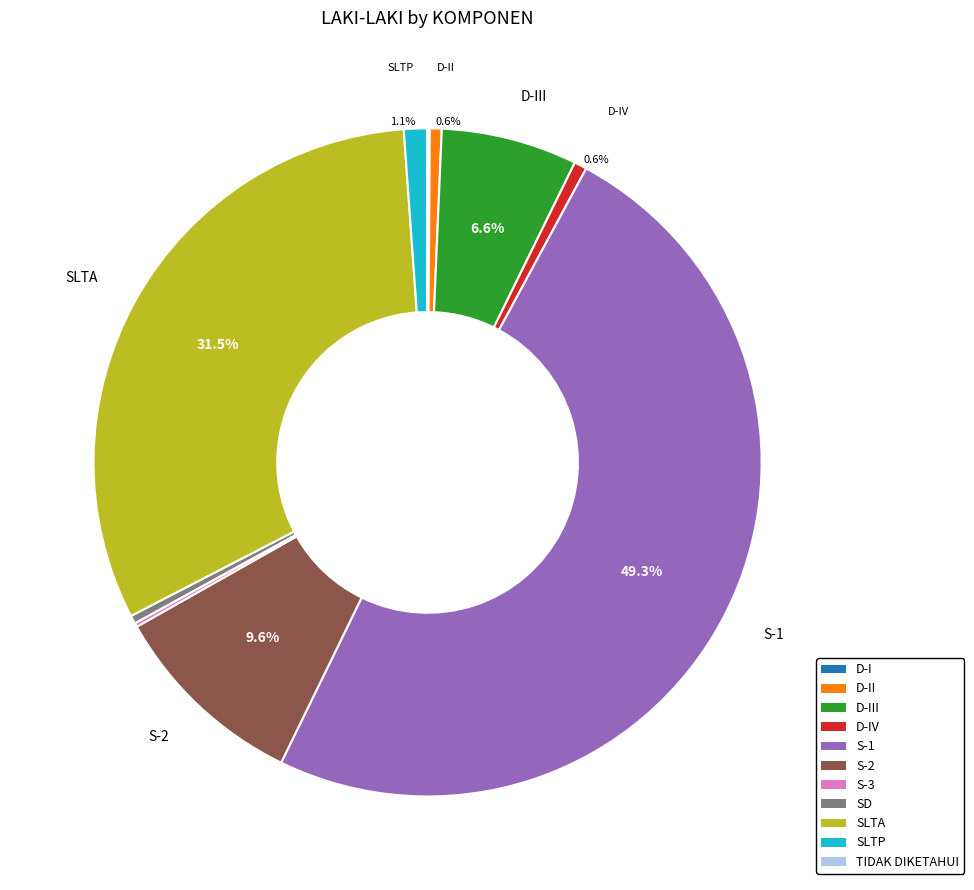

To the nearest percent, what is the average slice percentage?

9%